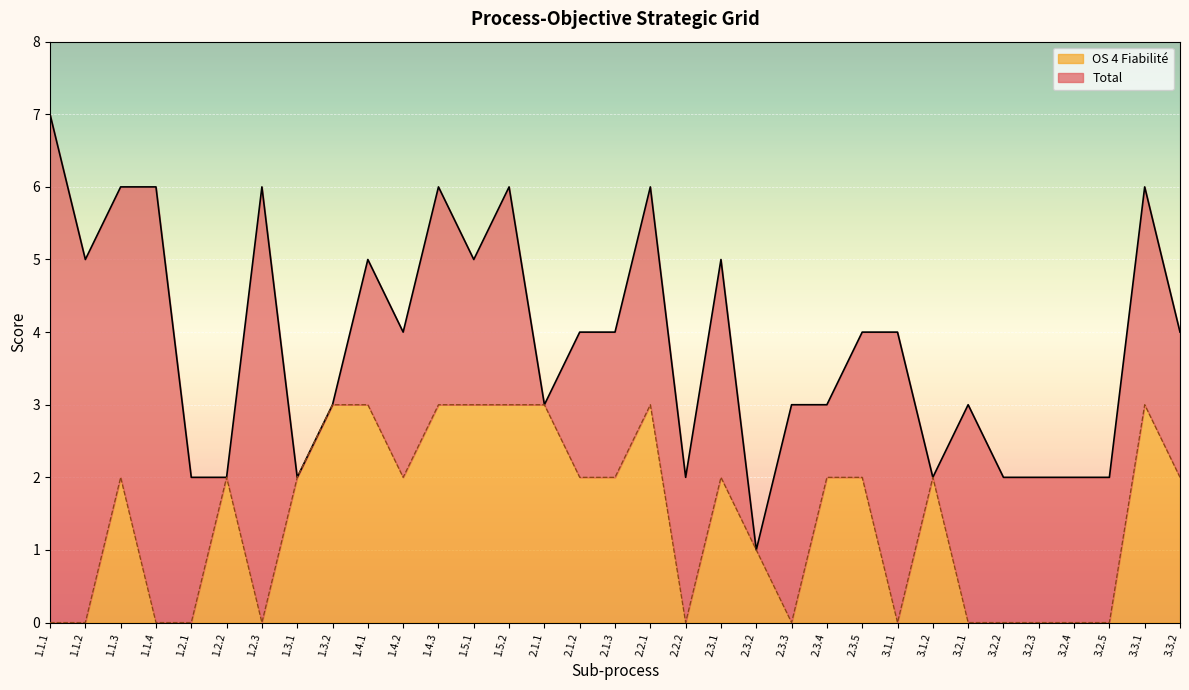

At how many categories does at least one series exceed 4?

12